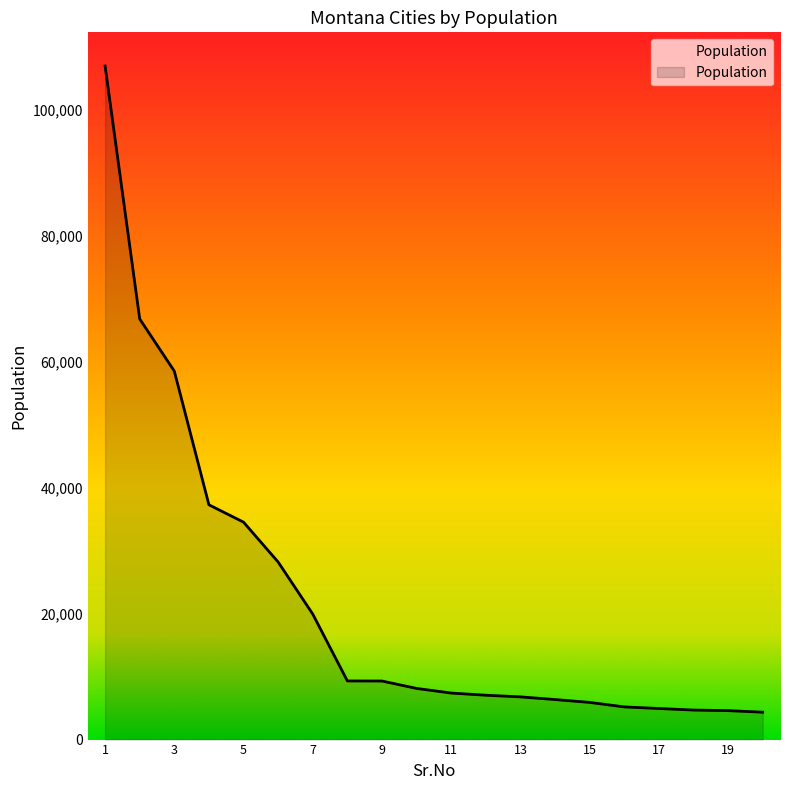

What is the smallest value displayed?

4348